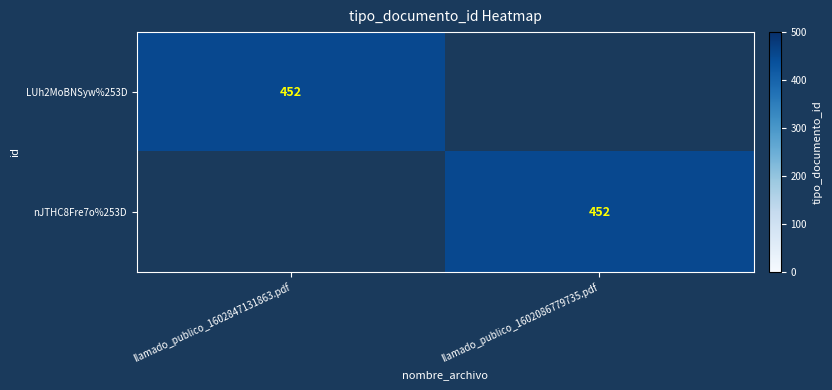

True or false: LUh2MoBNSyw%253D has a value of 261 at llamado_publico_1602847131863.pdf.

False